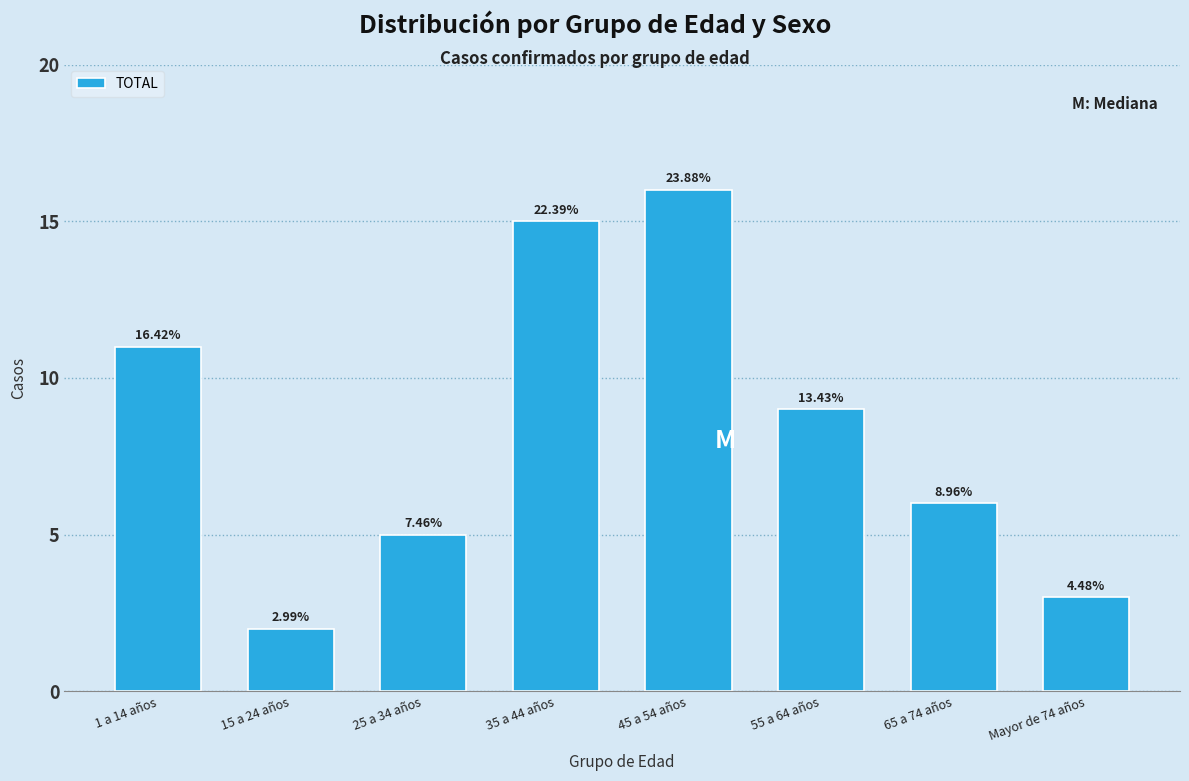

How many bars are there in total?

8